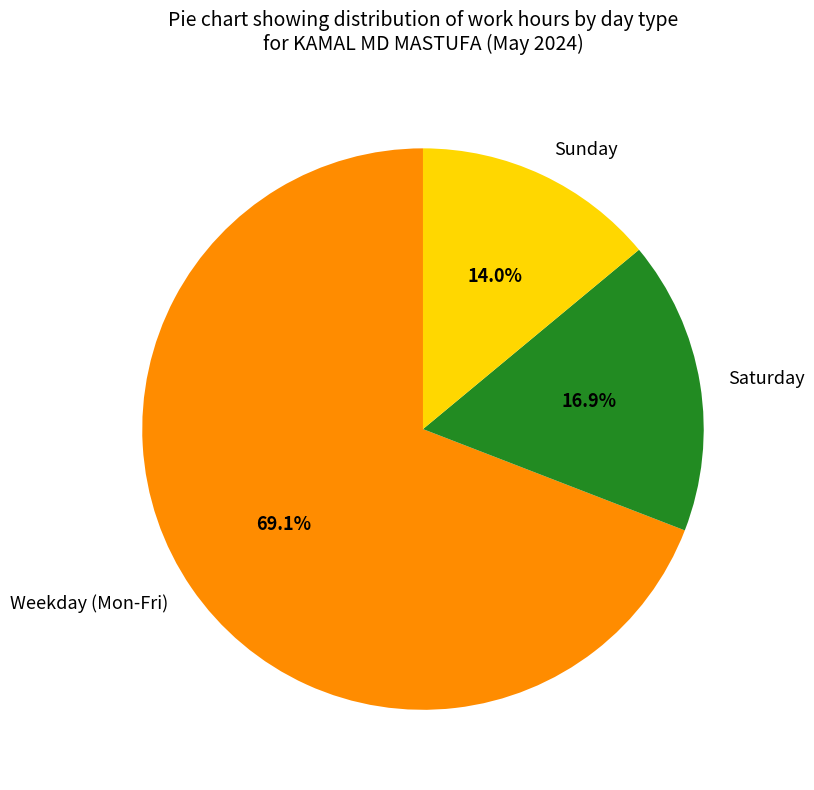

Count the number of slices in the pie.

3